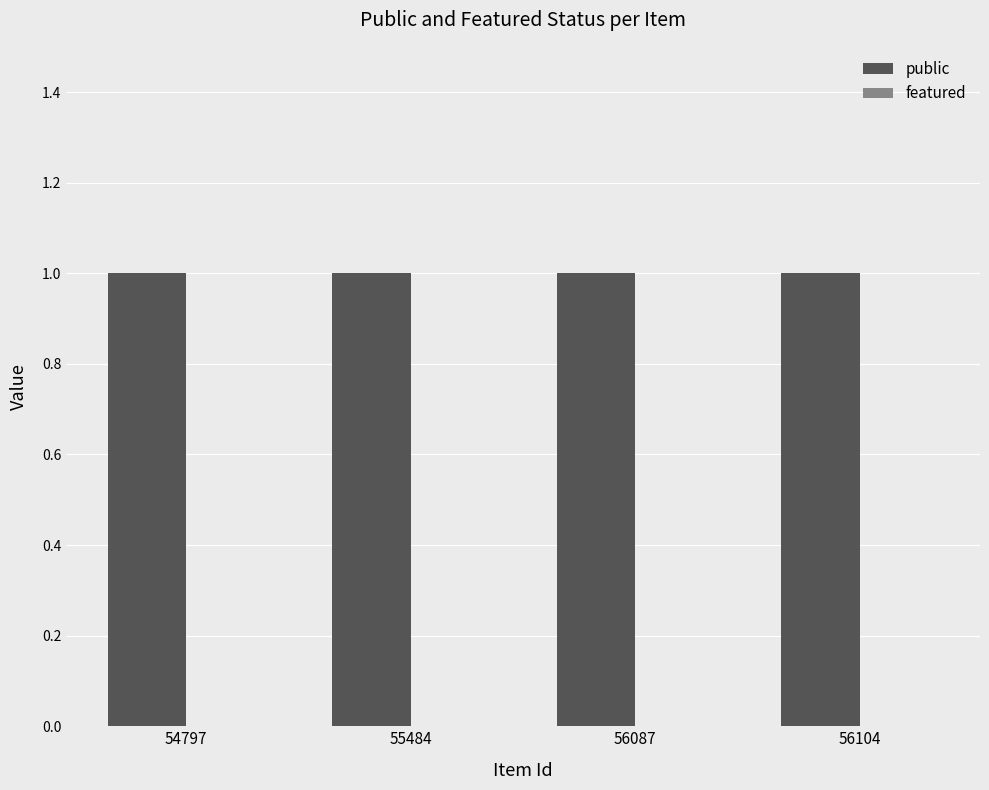

What is the average value of the public series?

1